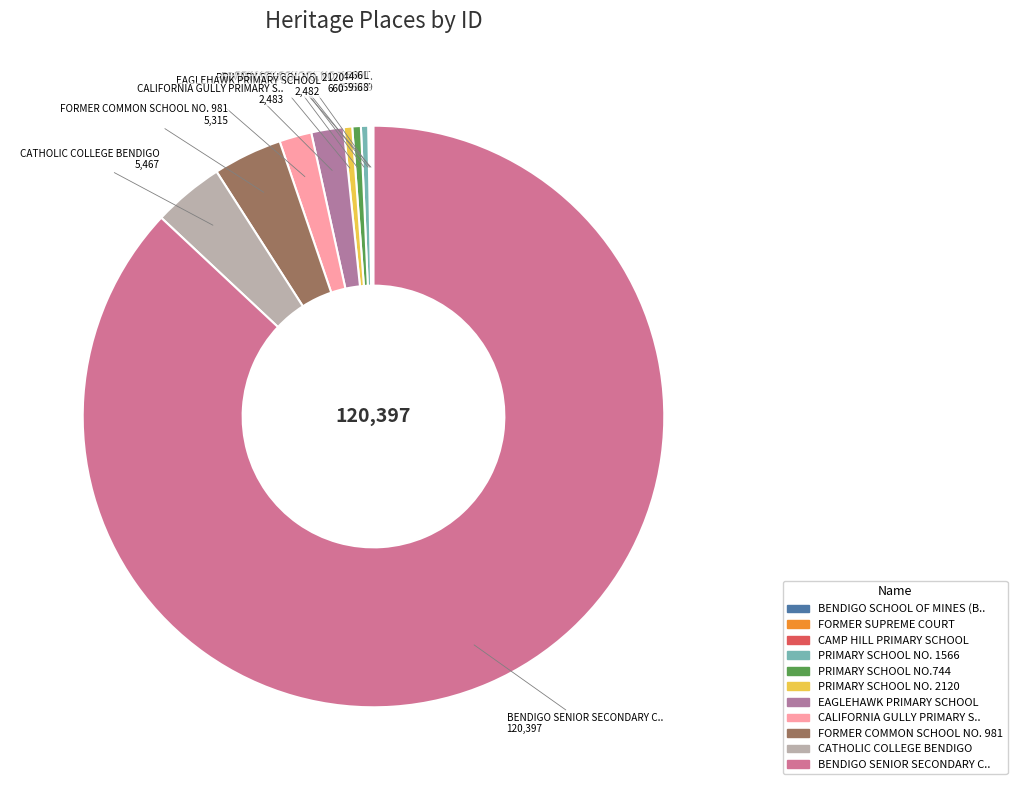

How many slices are in this pie chart?

11